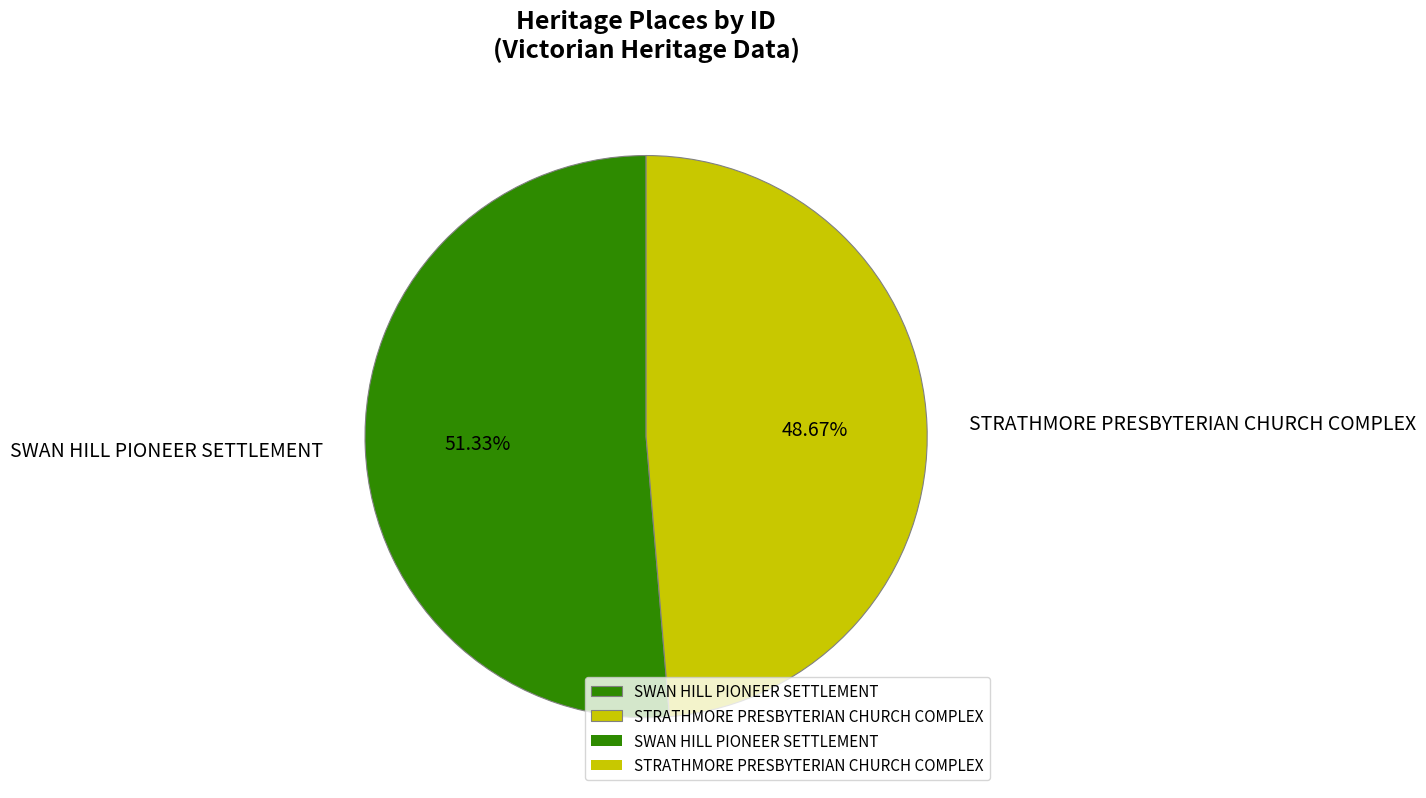

How many segments does this pie chart have?

2